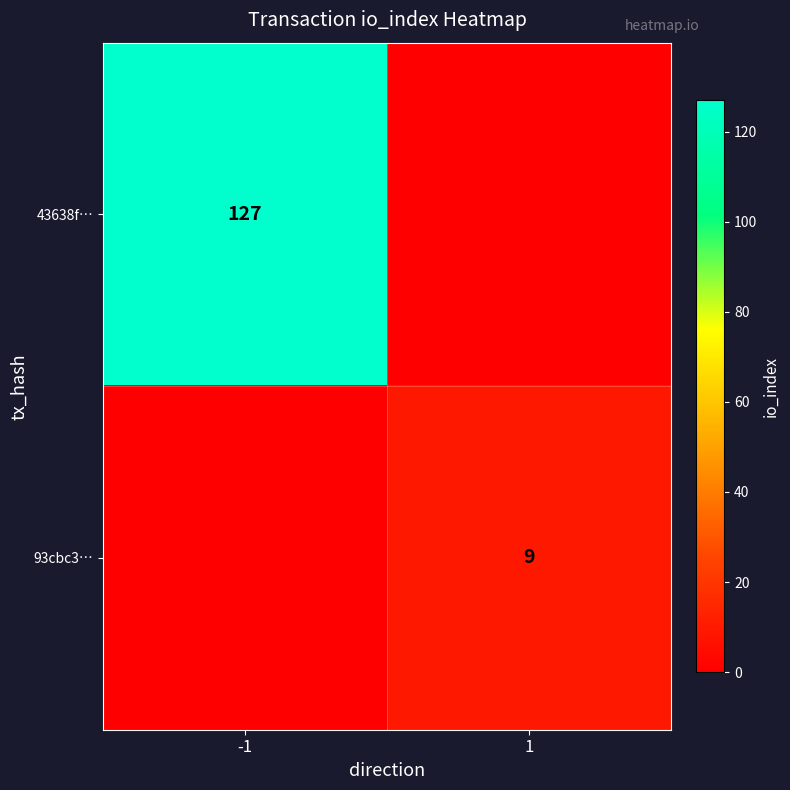

The value of 93cbc3… at 1 is 12. True or false?

False